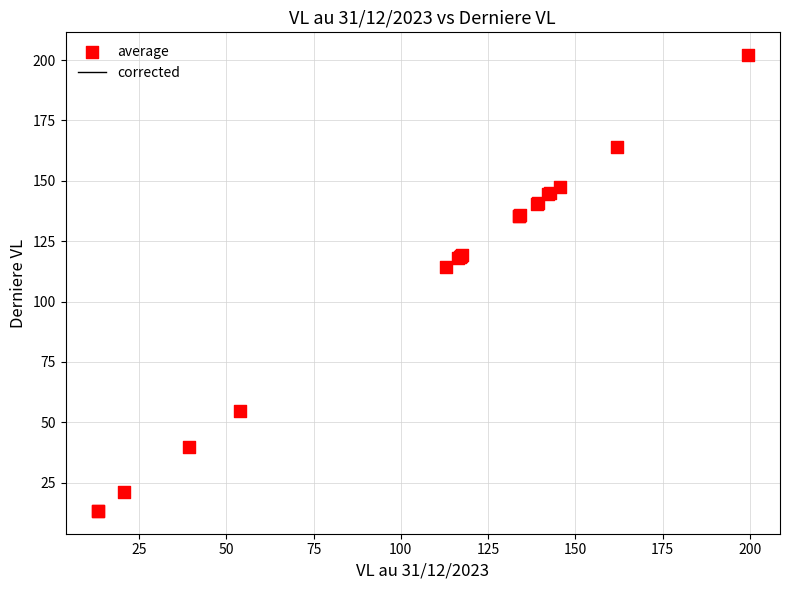

What Y value in the scatter plot is closest to 107?

114.3